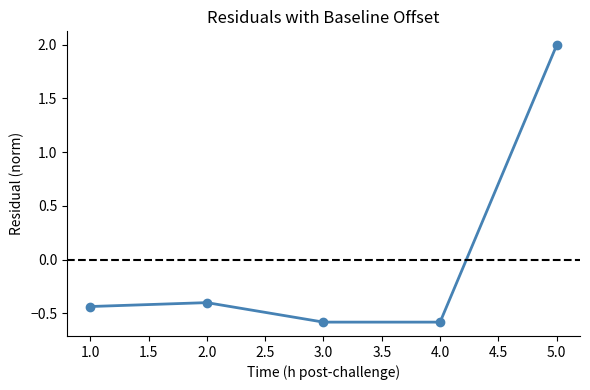

What is the sum of the values at 1.0 and 2.0?

-0.8